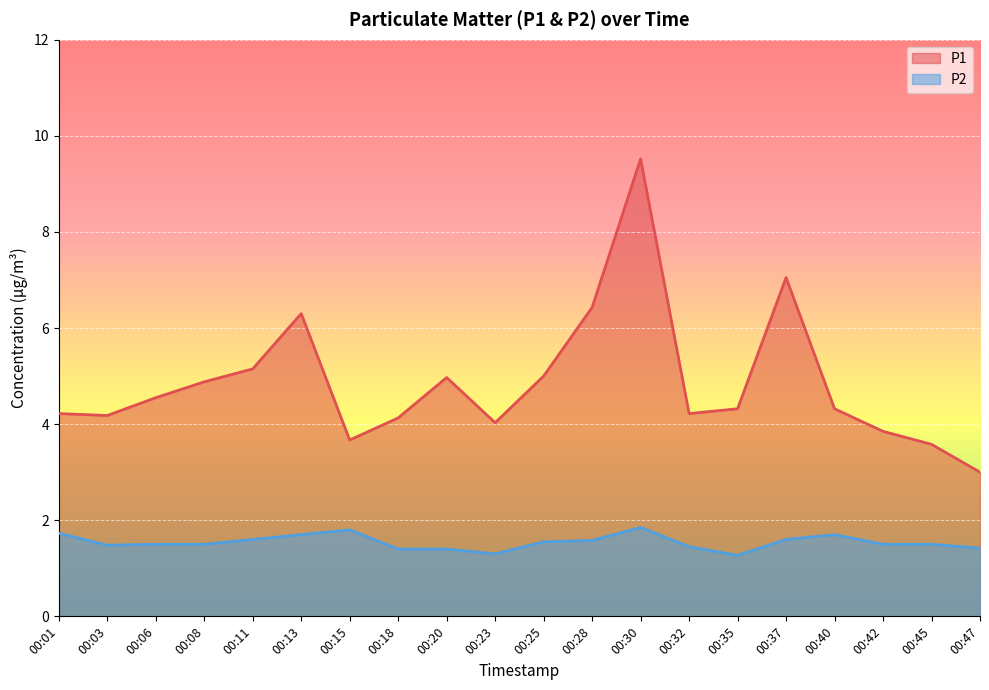

List the series in order of their overall mean, lowest first.

P2, P1